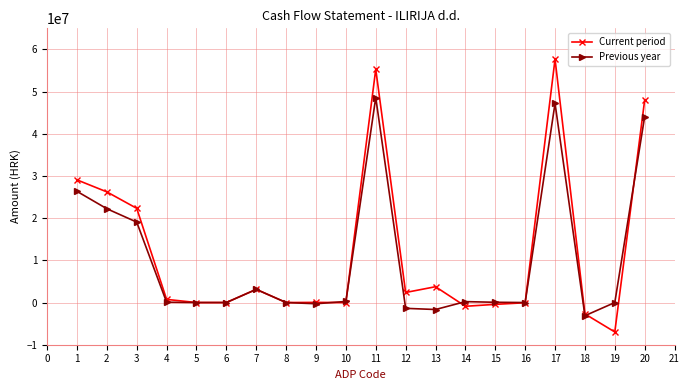

What is the value of the Previous year point at the 13th from the left?

-1653405